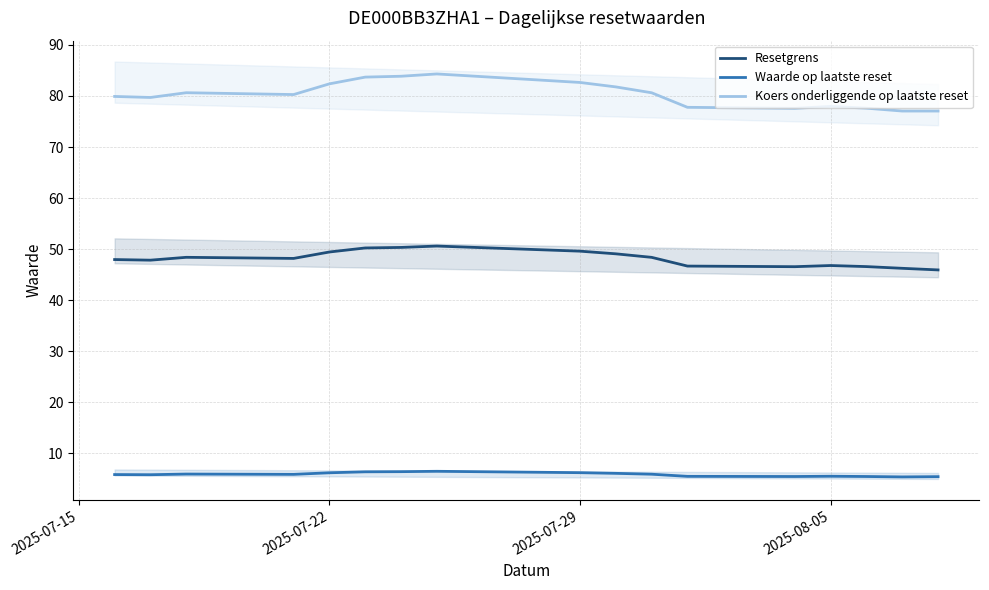

Is it true that Koers onderliggende op laatste reset equals 123.6 at 2025-07-29?

False